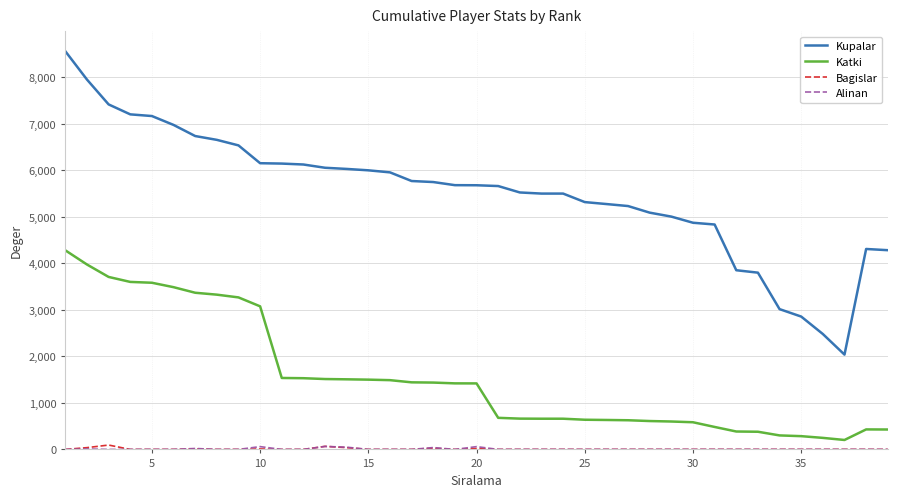

True or false: Katki and Bagislar cross at least once.

False